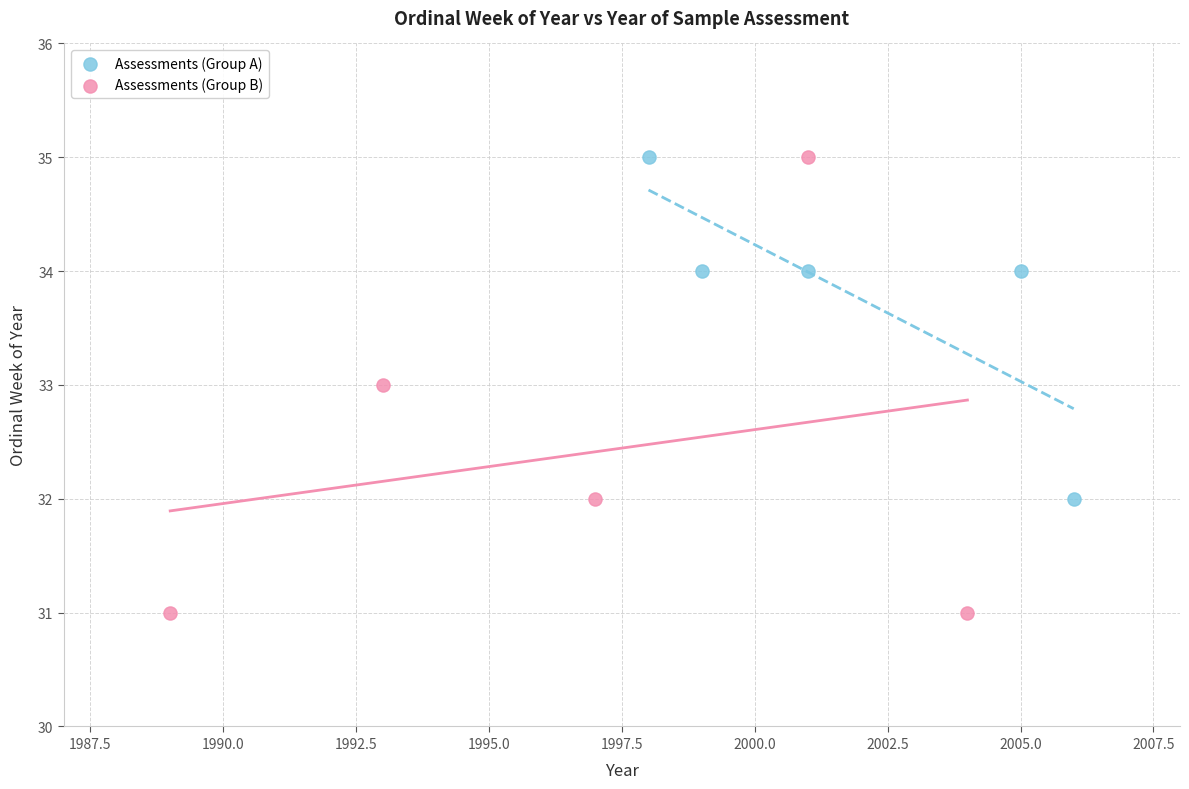

Which series contains the lowest Y value?

Assessments (Group B)